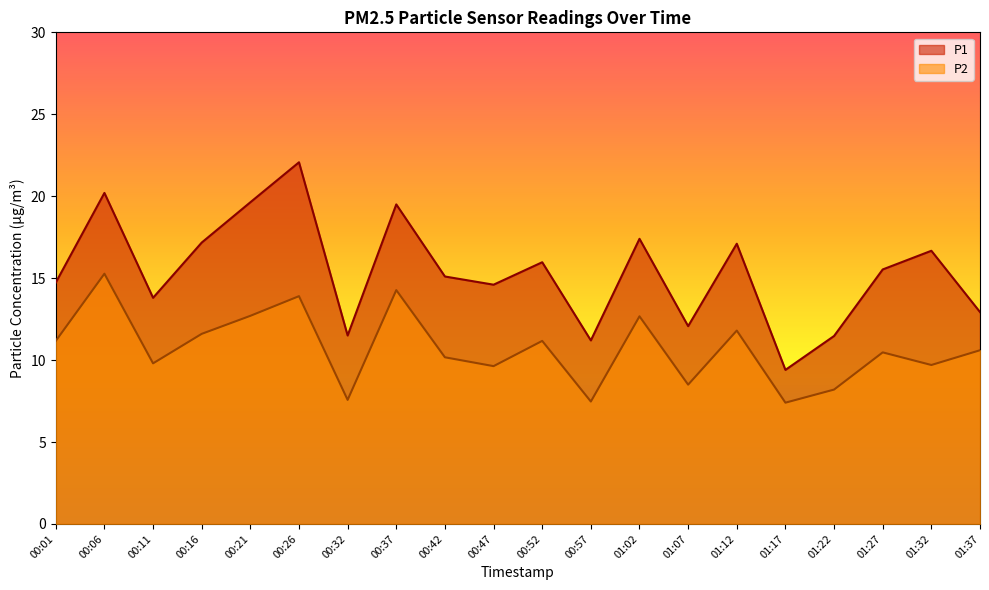

True or false: P1 and P2 intersect in this chart.

False